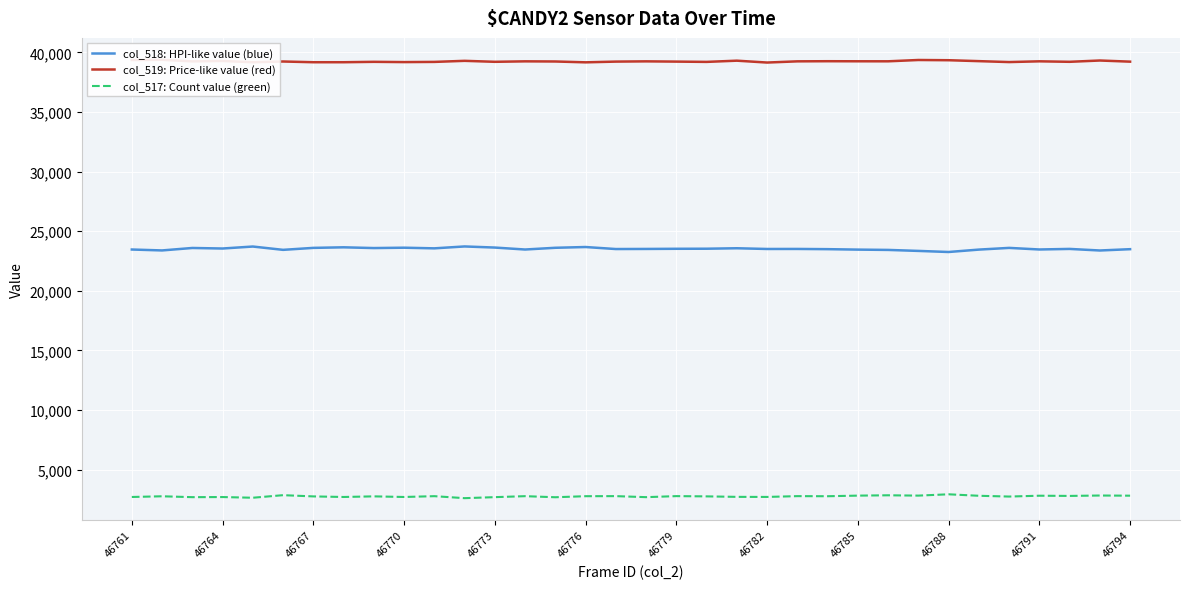

True or false: col_517: Count value (green) and col_518: HPI-like value (blue) intersect in this chart.

False